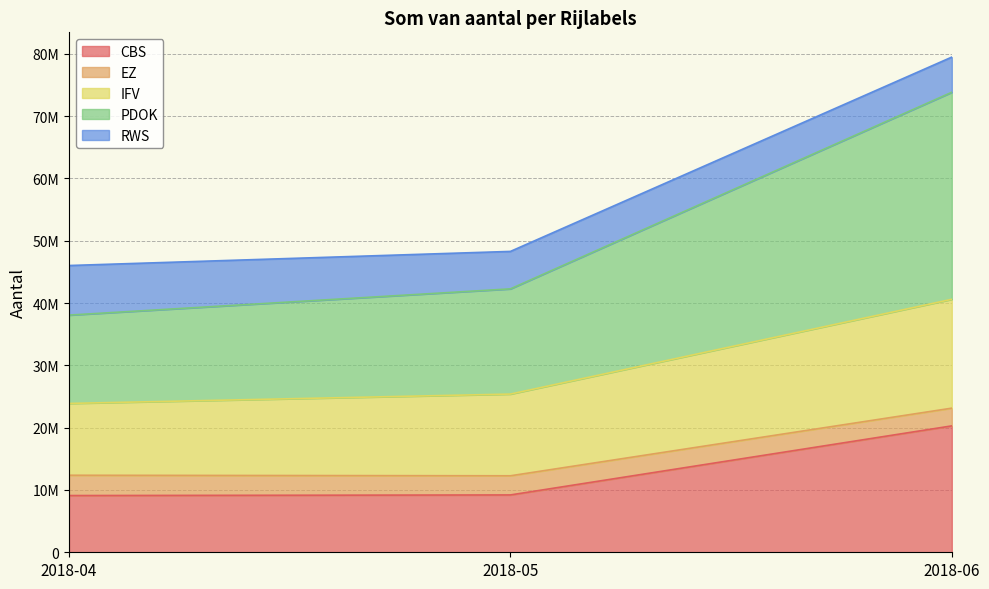

How many data points in CBS are less than 9202089?

1